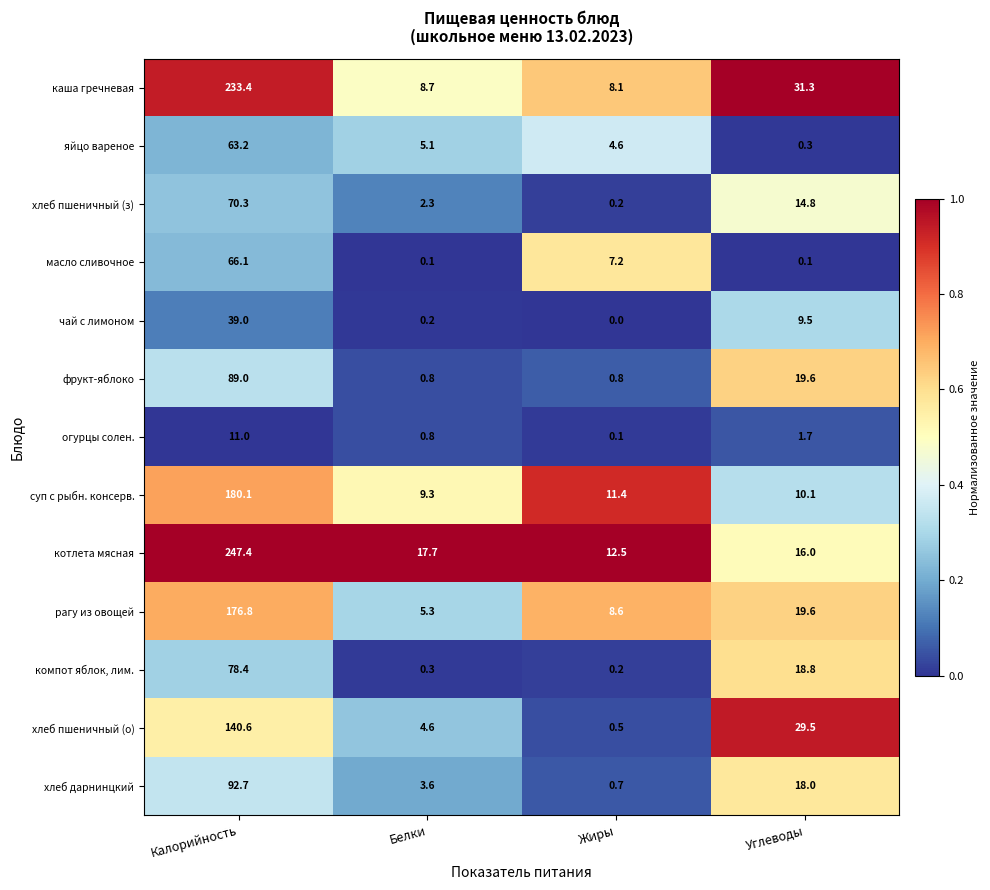

How many values in the компот яблок, лим. series are below 18?

2